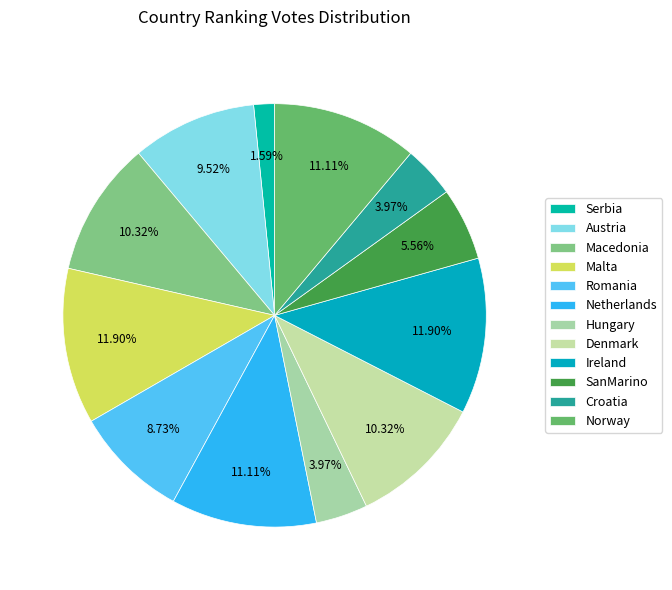

Does any single category account for the majority?

No